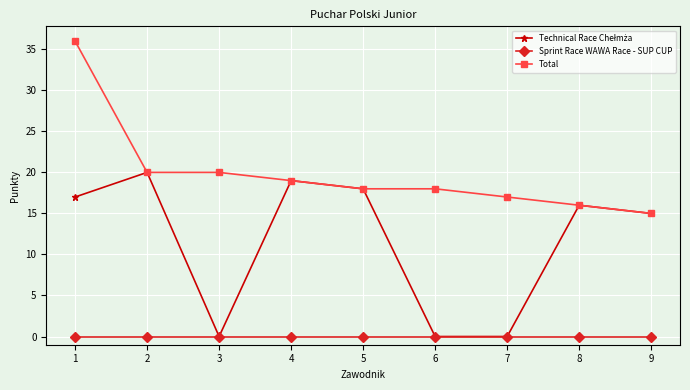

True or false: Total has a value of 33 at 3.

False